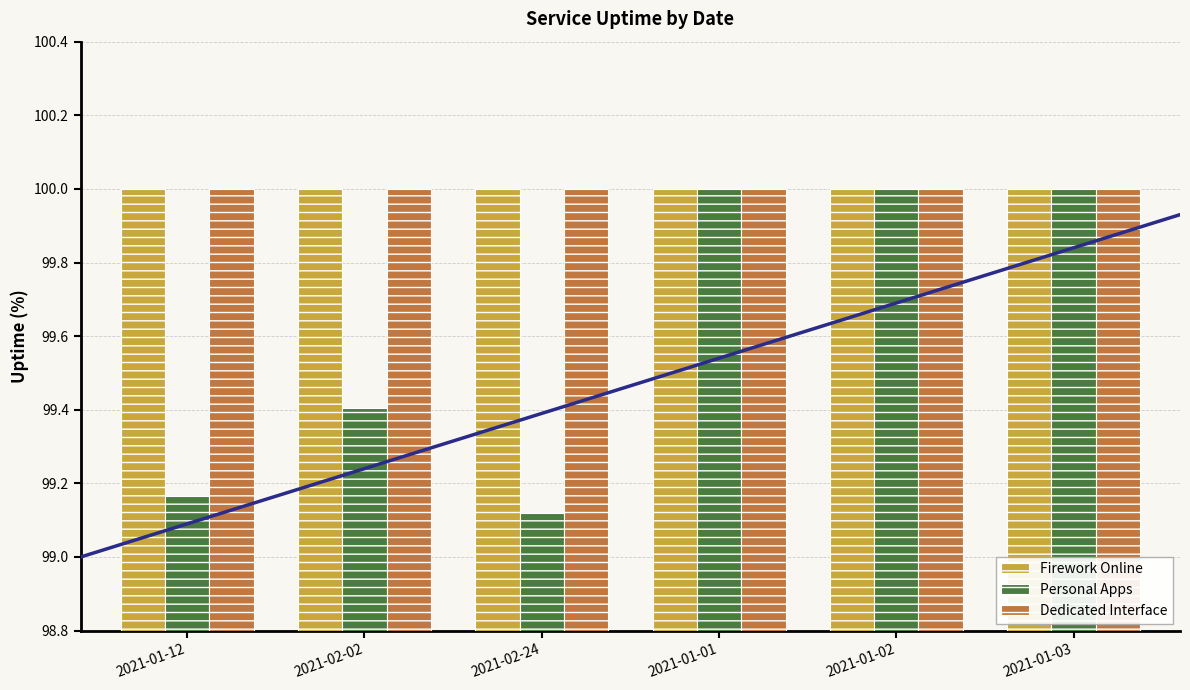

At which label does Dedicated Interface reach its peak?

2021-01-12